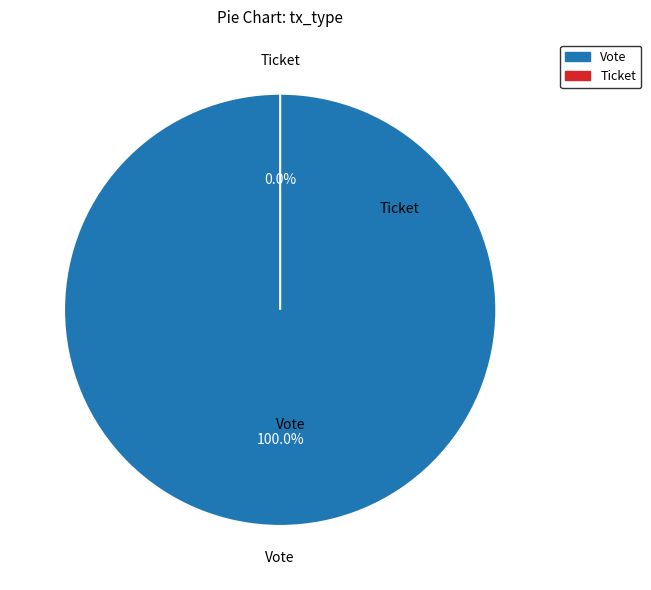

True or false: Ticket accounts for 0% of the total.

True